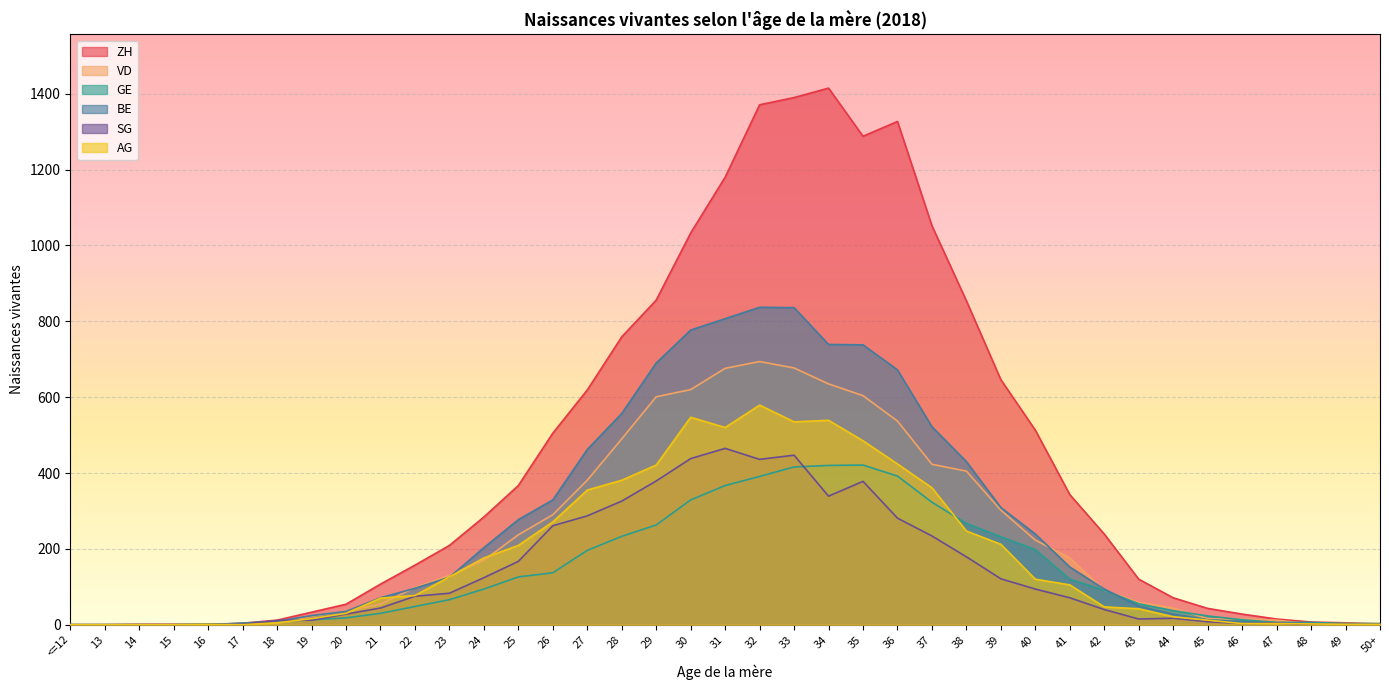

List the labels in order of ZH value, smallest first.

<=12, 13, 16, 14, 15, 50+, 17, 49, 48, 18, 47, 46, 19, 45, 20, 44, 21, 43, 22, 23, 42, 24, 41, 25, 26, 40, 27, 39, 28, 38, 29, 30, 37, 31, 35, 36, 32, 33, 34